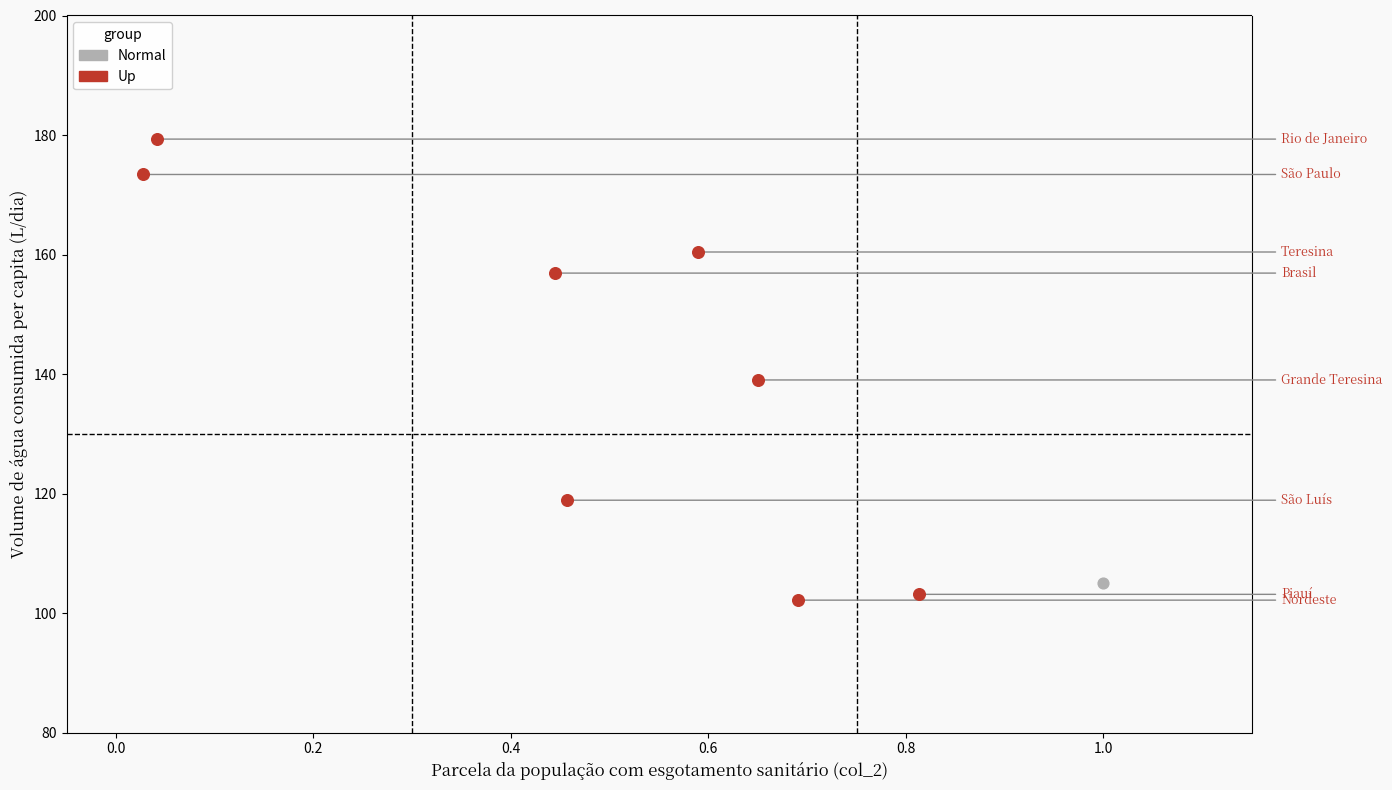

What are all the series names shown in the legend?

Normal, Up